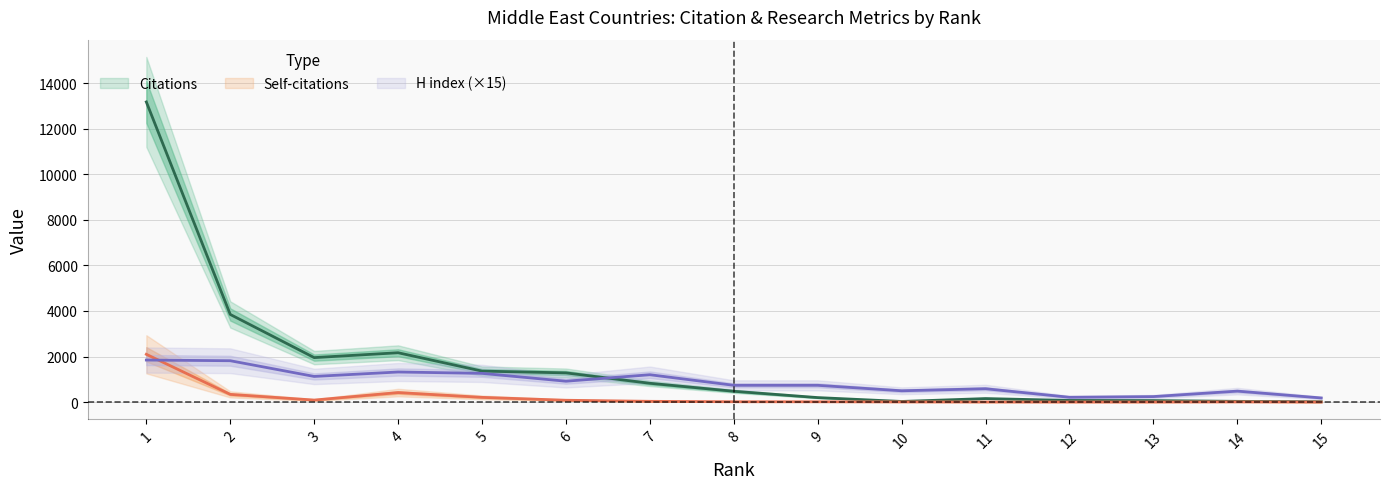

Reading left to right, what are all the values shown in this chart?

Citations: 1=13182	2=3848	3=1952	4=2166	5=1359	6=1281	7=824	8=474	9=196	10=26	11=153	12=71	13=65	14=31	15=13
Self-citations: 1=2097	2=337	3=87	4=416	5=206	6=79	7=32	8=13	9=12	10=6	11=3	12=2	13=2	14=7	15=0
H index: 1=1845	2=1815	3=1125	4=1320	5=1260	6=915	7=1200	8=735	9=735	10=495	11=585	12=210	13=240	14=480	15=180